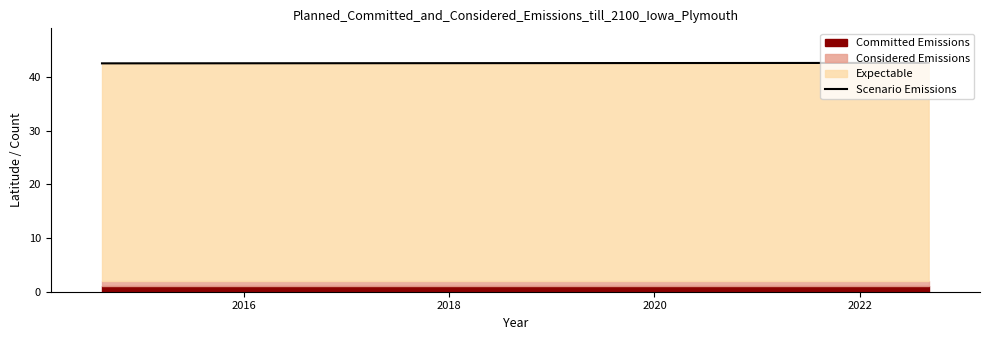

What is the sum of the values at 2016 and 2018?

85.3